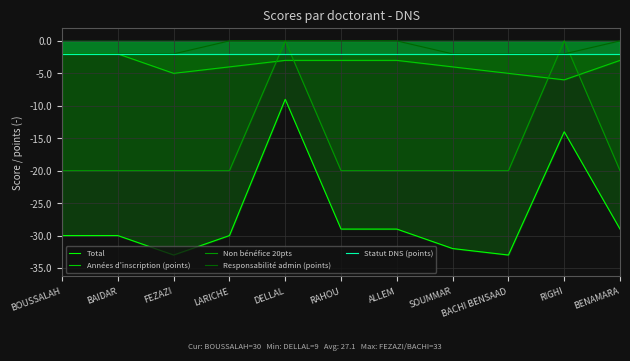

What is the total value across all series at ALLEM?

-54